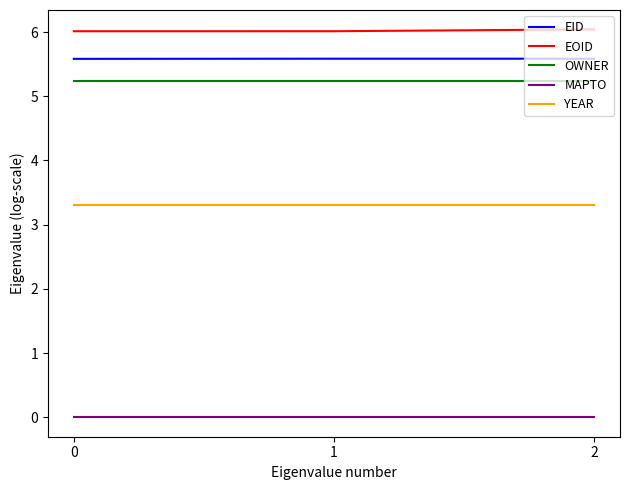

What is the difference between the highest and lowest values at 2?

6.0